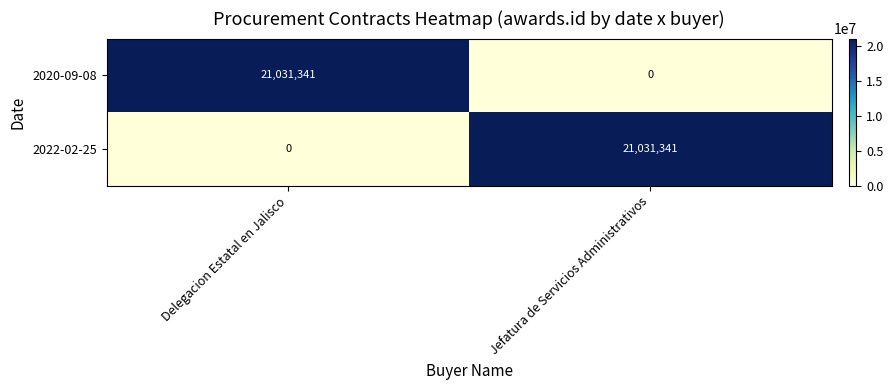

True or false: 2022-02-25 has a value of -12566159 at Delegacion Estatal en Jalisco.

False